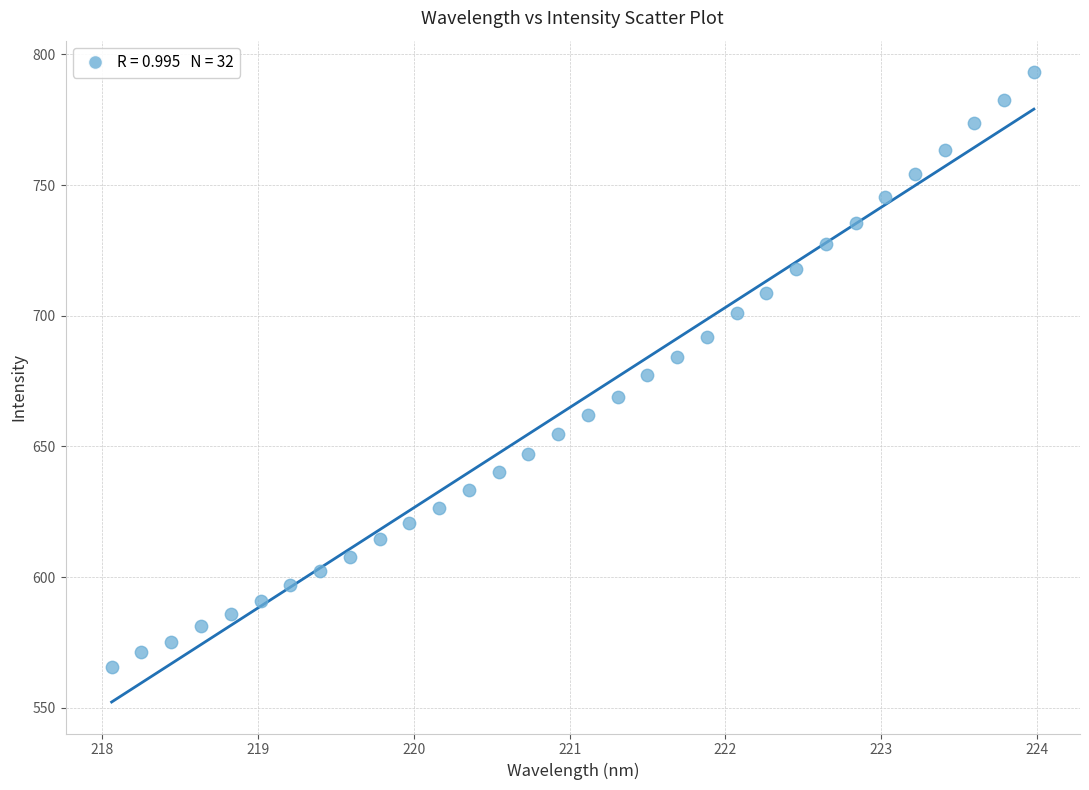

What is the range of Y values (max minus min)?

227.8